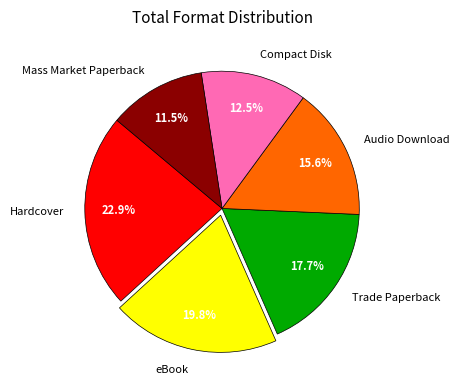

Which category has the biggest portion of the pie?

Hardcover